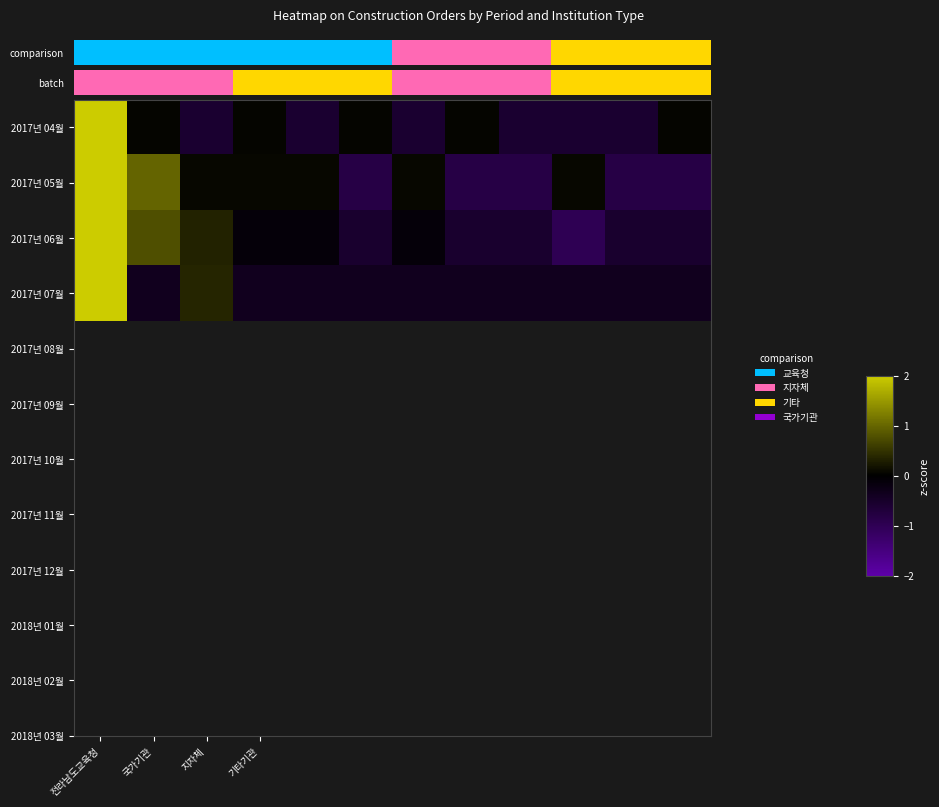

Which label corresponds to the largest value in the chart?

전라남도교육청